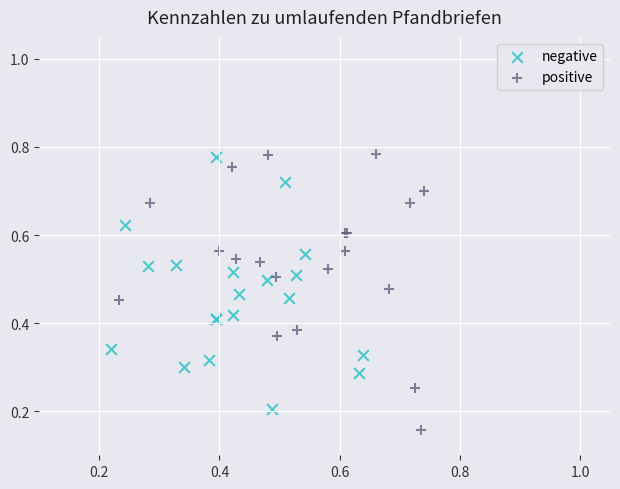

Which series has the widest spread of Y values?

positive